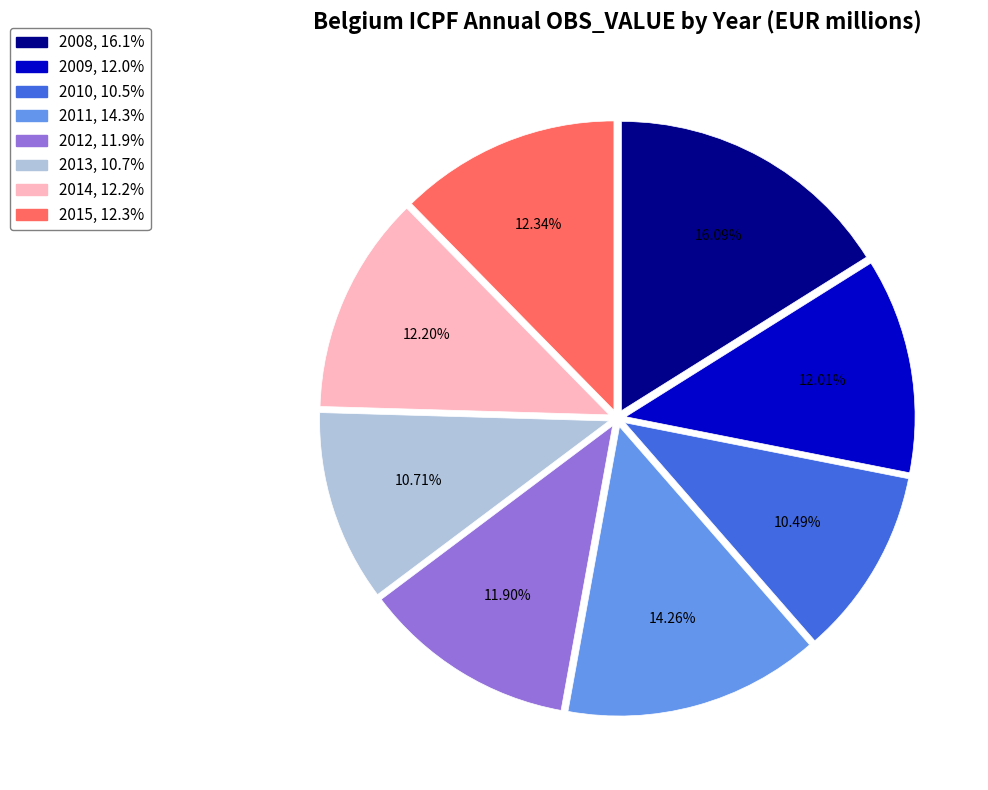

Which category has the biggest portion of the pie?

2008